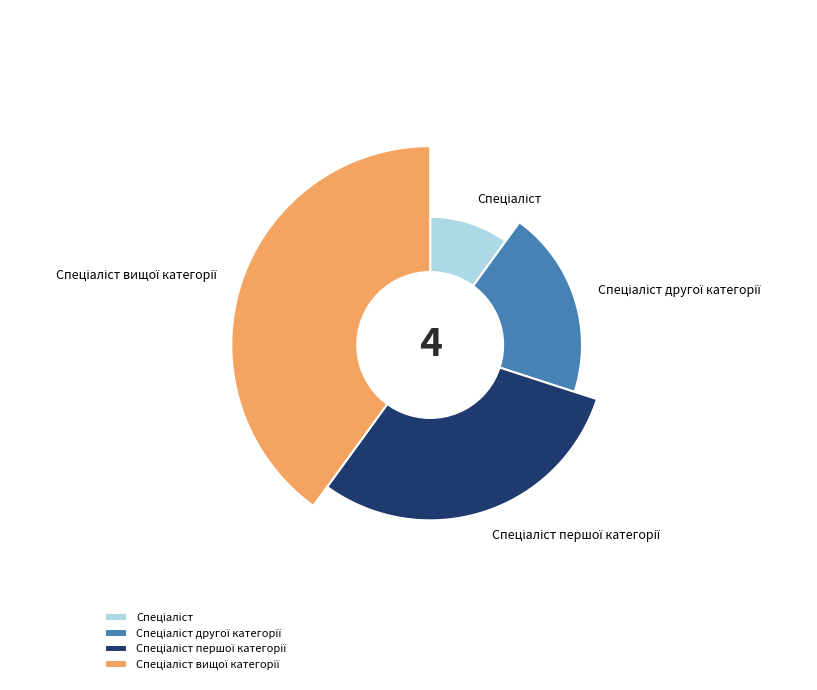

To the nearest percent, what is the combined percentage of Спеціаліст першої категорії and Спеціаліст вищої категорії?

70%